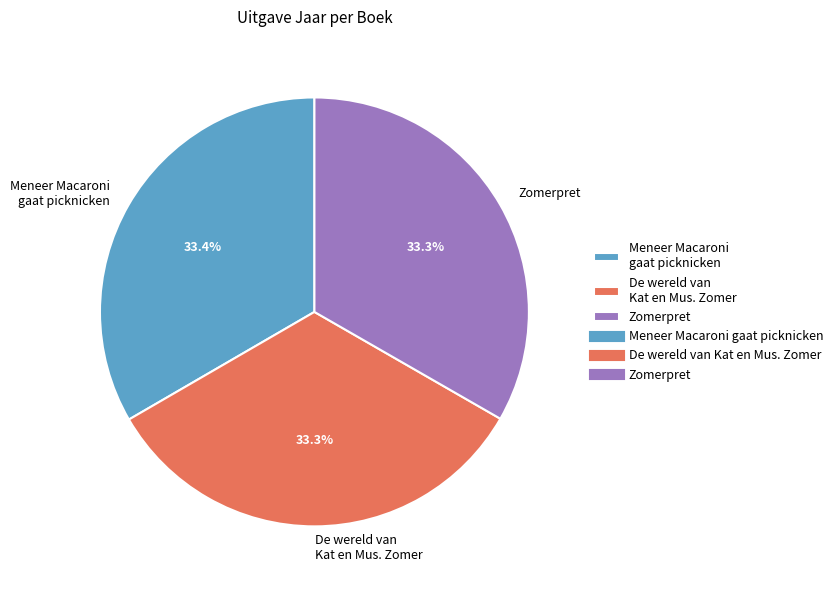

Does De wereld van Kat en Mus. Zomer represent more than half of the total?

No